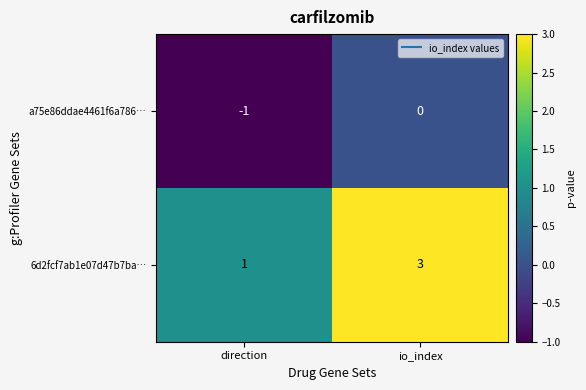

Count the number of data series in this chart.

2